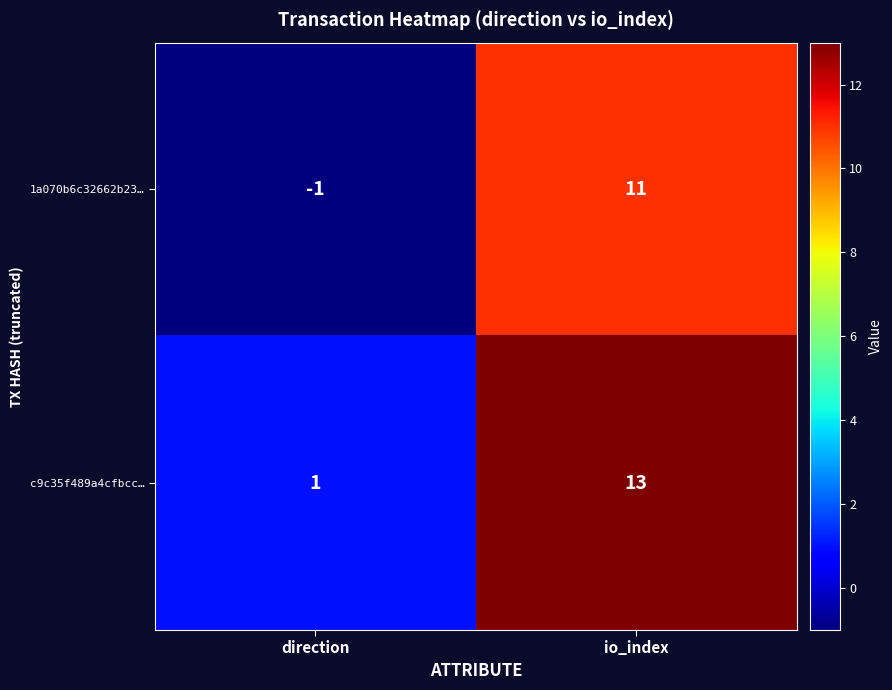

What is the maximum value shown in the chart?

13